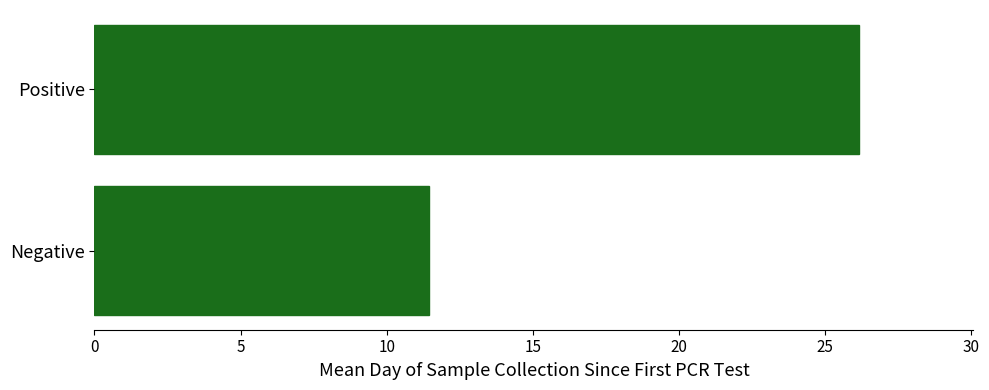

Are the bars horizontal?

Yes